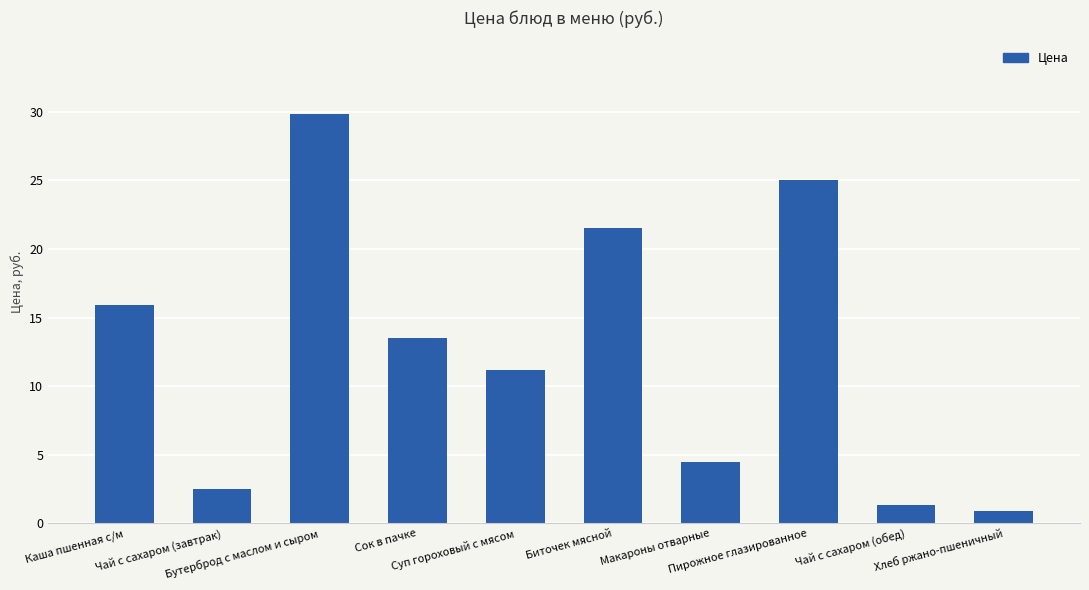

What is the greatest value displayed?

29.8